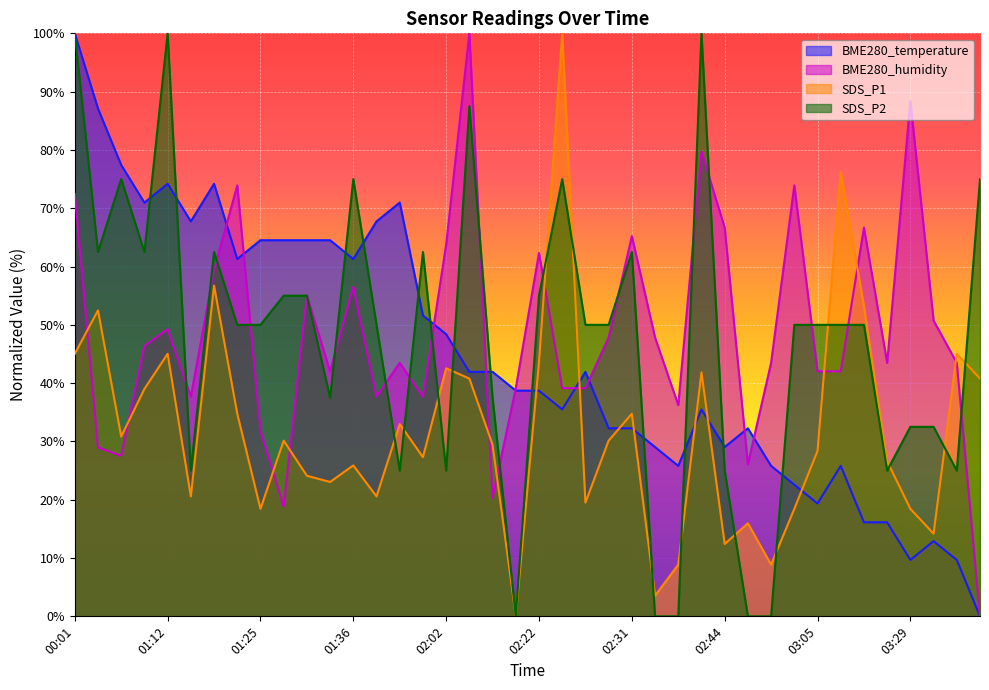

Rank the series at 02:57 from highest to lowest value.

BME280_humidity, SDS_P2, BME280_temperature, SDS_P1